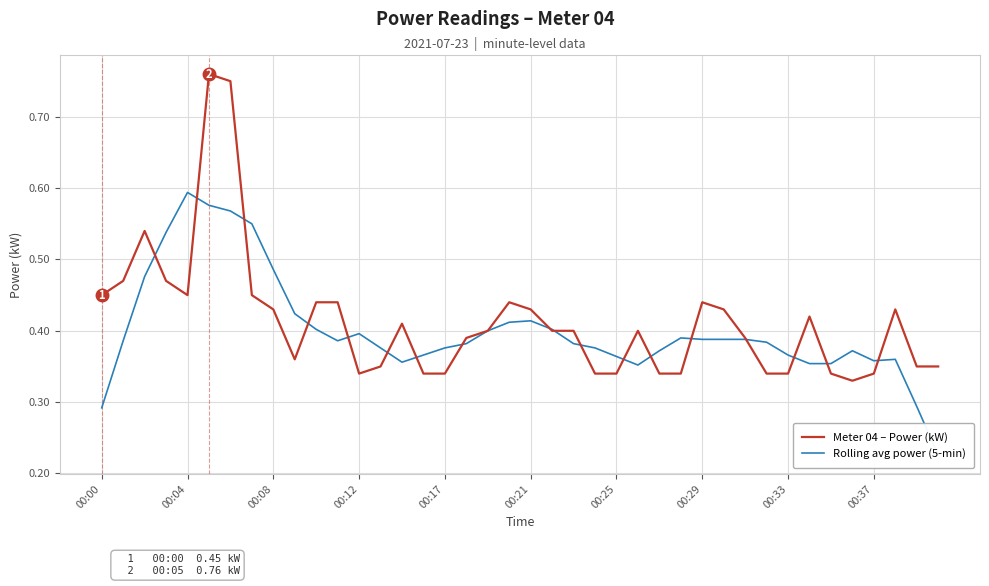

What are all the series names shown in the legend?

Meter 04 – Power (kW), Rolling avg power (5-min)